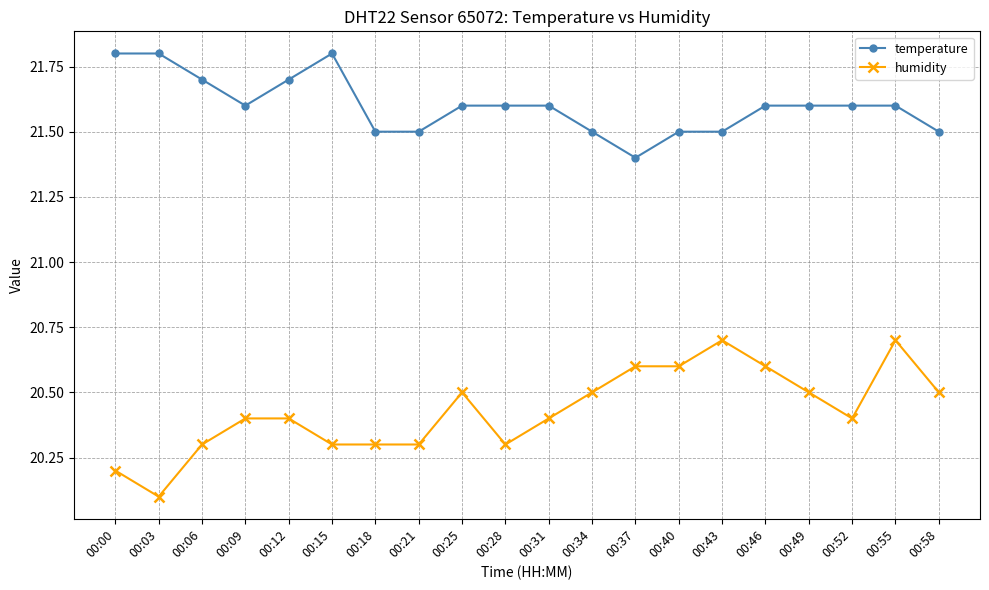

Which series has the largest total across all categories?

temperature